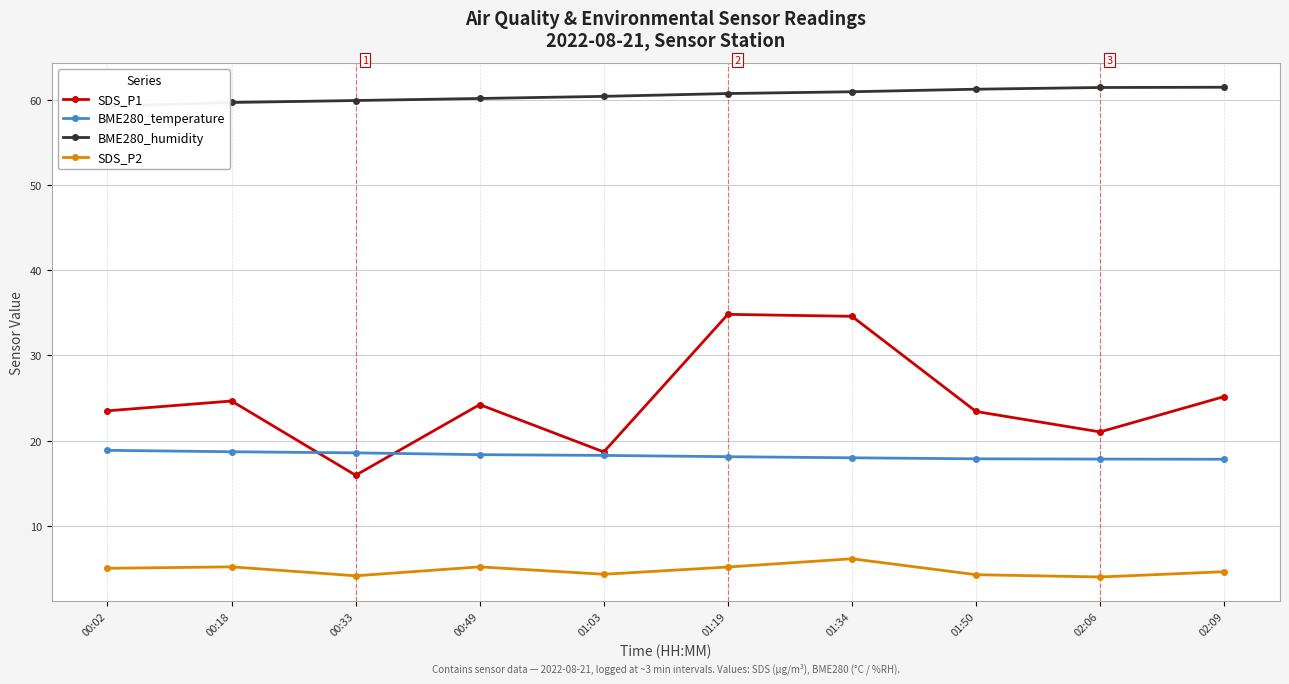

Which has a higher value, 00:49 or 01:19?

01:19